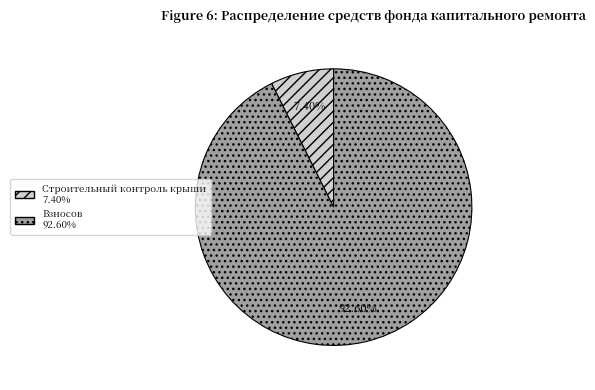

Is there a majority slice in this chart?

Yes